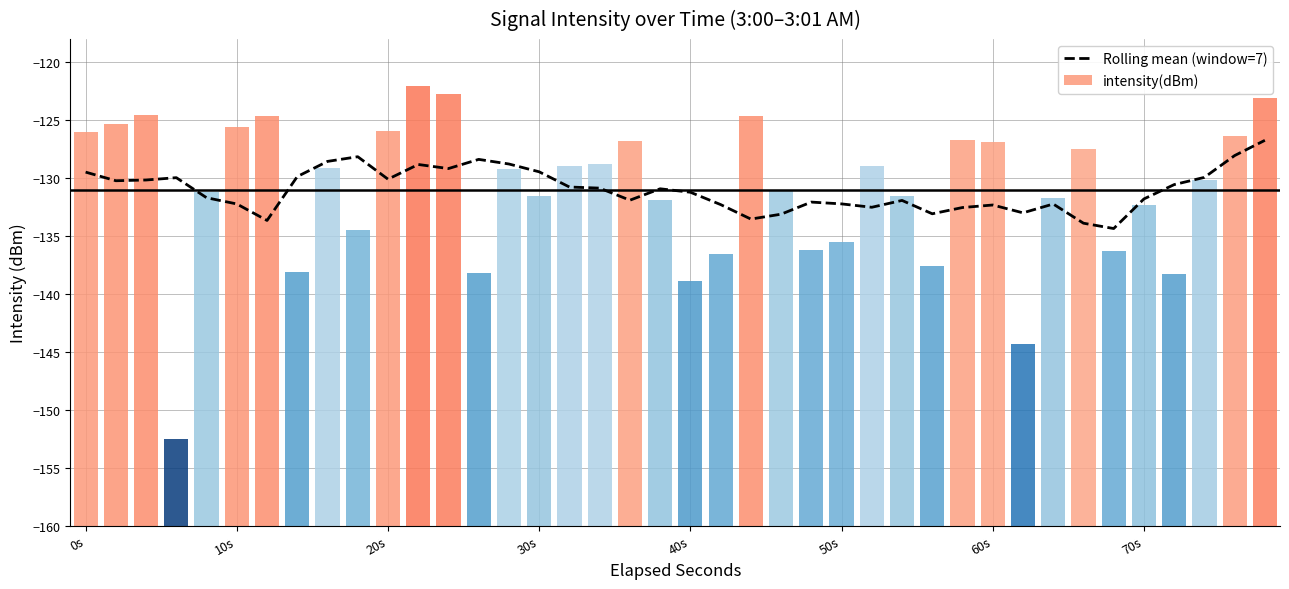

Is it true that the value at 0s is -205.1?

False